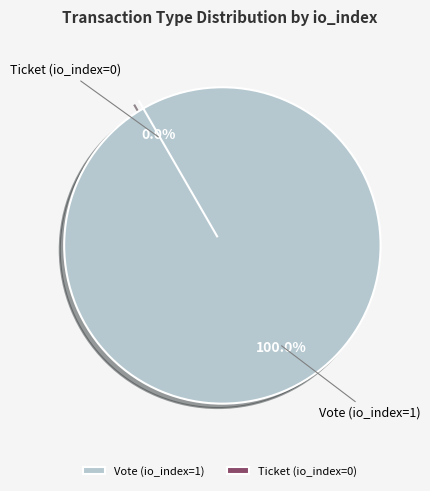

Does Vote (io_index=1) account for over 50% of the chart?

Yes